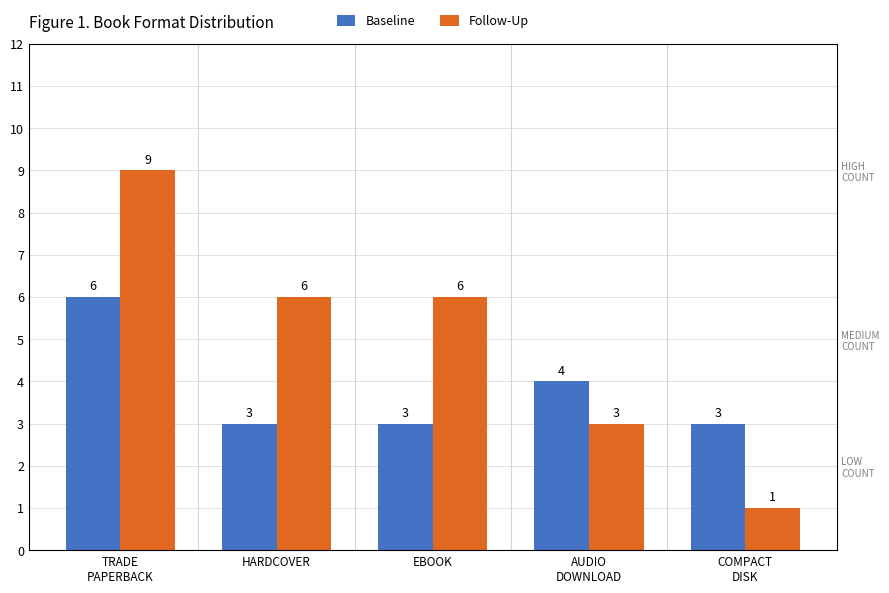

What is the minimum value shown in the chart?

1